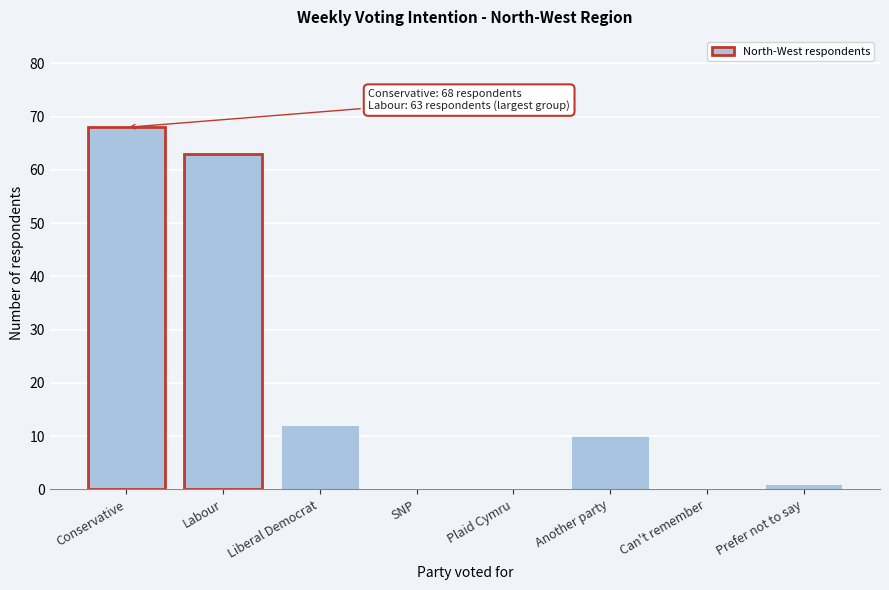

Reading left to right, transcribe all the data shown in this chart.

Conservative=68	Labour=63	Liberal Democrat=12	SNP=0	Plaid Cymru=0	Another party=10	Can't remember=0	Prefer not to say=1